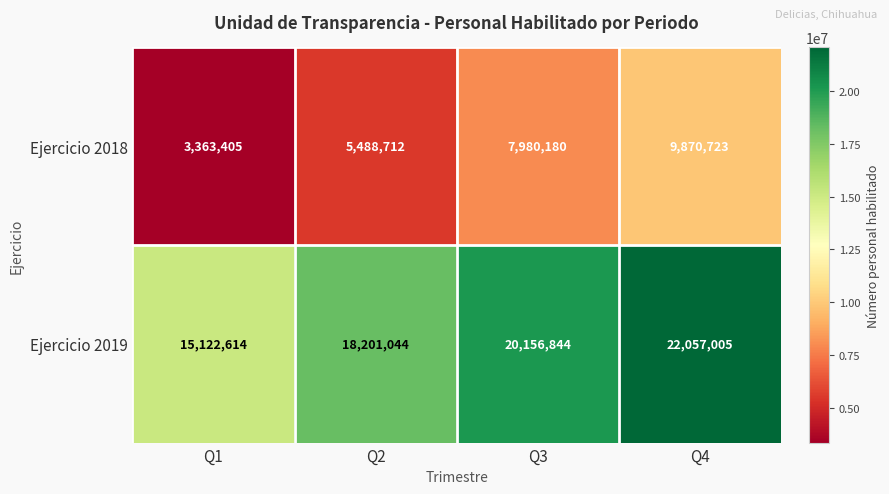

Which label corresponds to the largest value in the chart?

Q4